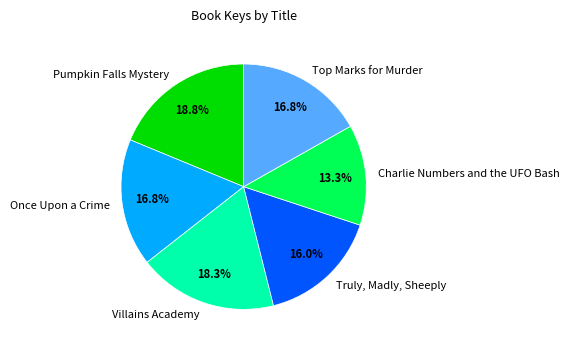

Does Charlie Numbers and the UFO Bash account for over 50% of the chart?

No